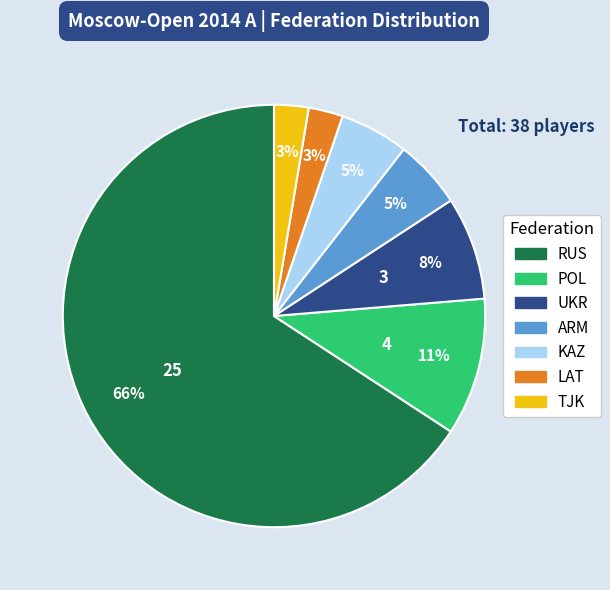

Which slice is the largest?

RUS